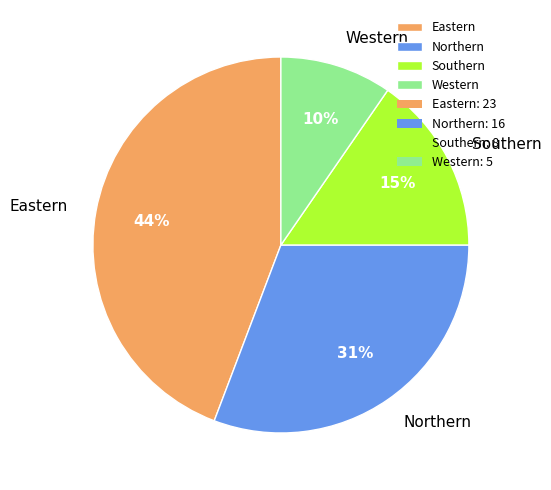

Is the sum of Eastern and Western greater than half?

Yes